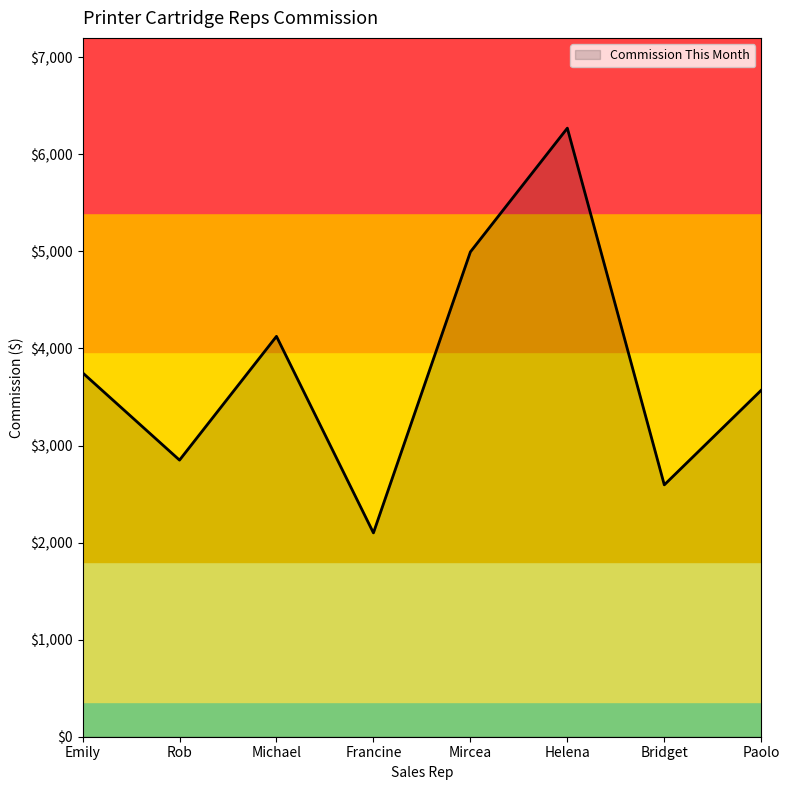

Which has a higher value, Mircea or Francine?

Mircea